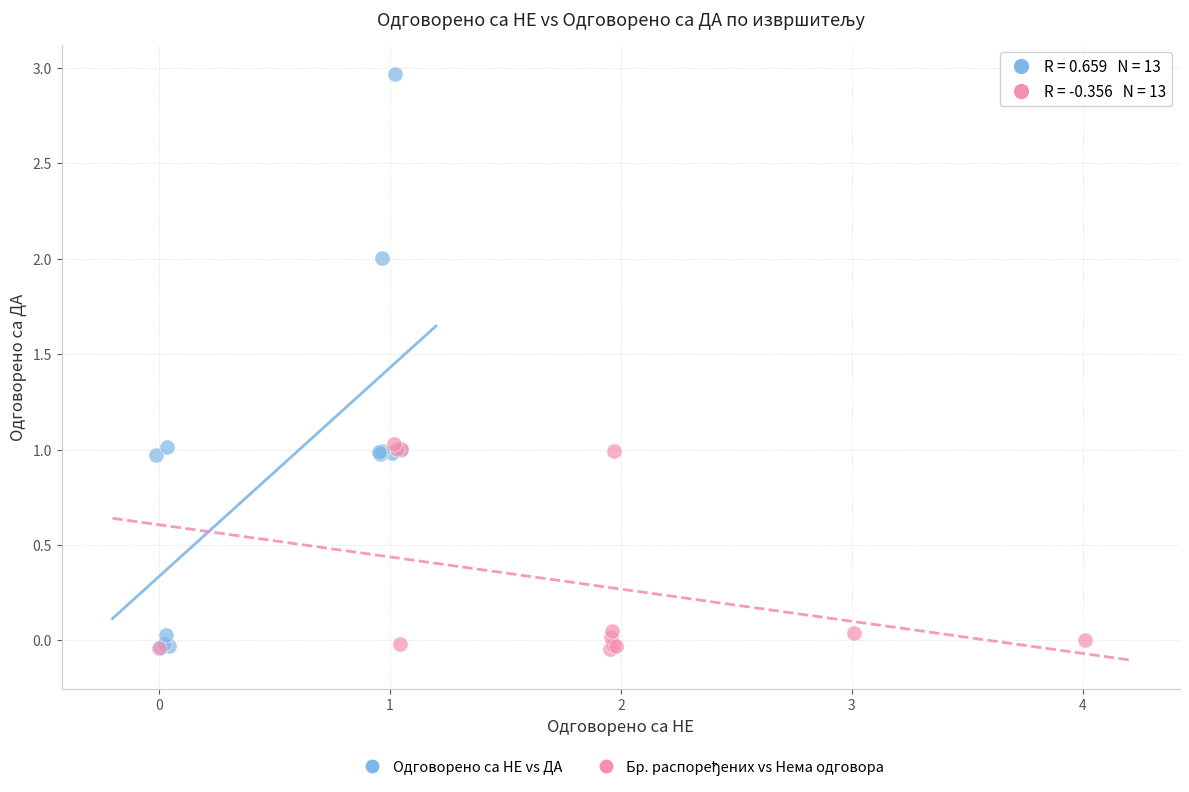

Which series has the widest spread of Y values?

Одговорено са НЕ vs ДА